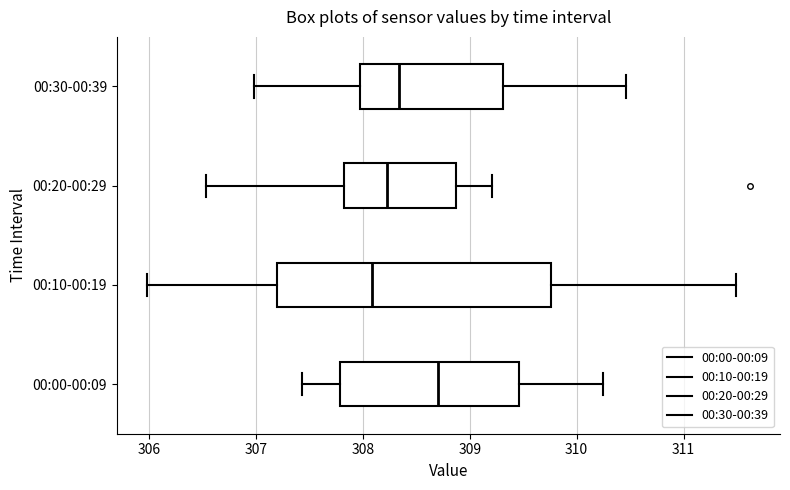

Reading bottom to top, read every box against the x-axis: the position of its median line, the range the box covers, and the ends of its whiskers. The values are not printed on the chart, so give them approximately, as read against the axis.

00:00-00:09: median 308.7, box 307.8 to 309.5, whiskers 307.4 to 310.3
00:10-00:19: median 308.1, box 307.2 to 309.8, whiskers 306.0 to 311.5
00:20-00:29: median 308.2, box 307.8 to 308.9, whiskers 306.5 to 309.2
00:30-00:39: median 308.3, box 308.0 to 309.3, whiskers 307.0 to 310.5